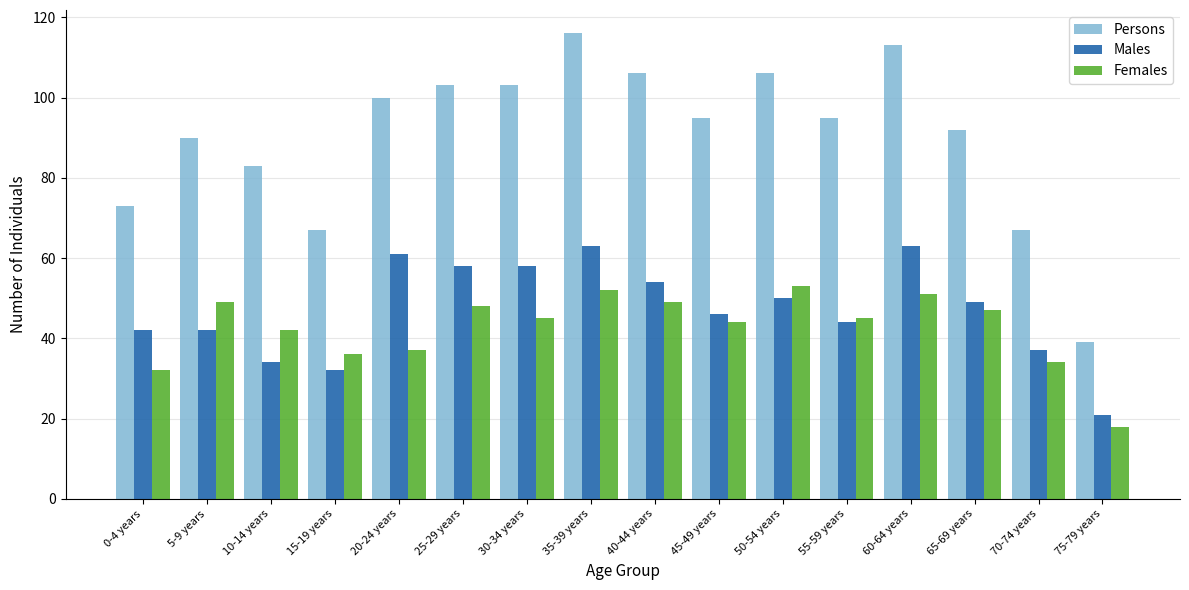

Reading right to left, transcribe all the data shown in this chart.

Persons: 75-79 years=39	70-74 years=67	65-69 years=92	60-64 years=113	55-59 years=95	50-54 years=106	45-49 years=95	40-44 years=106	35-39 years=116	30-34 years=103	25-29 years=103	20-24 years=100	15-19 years=67	10-14 years=83	5-9 years=90	0-4 years=73
Males: 75-79 years=21	70-74 years=37	65-69 years=49	60-64 years=63	55-59 years=44	50-54 years=50	45-49 years=46	40-44 years=54	35-39 years=63	30-34 years=58	25-29 years=58	20-24 years=61	15-19 years=32	10-14 years=34	5-9 years=42	0-4 years=42
Females: 75-79 years=18	70-74 years=34	65-69 years=47	60-64 years=51	55-59 years=45	50-54 years=53	45-49 years=44	40-44 years=49	35-39 years=52	30-34 years=45	25-29 years=48	20-24 years=37	15-19 years=36	10-14 years=42	5-9 years=49	0-4 years=32